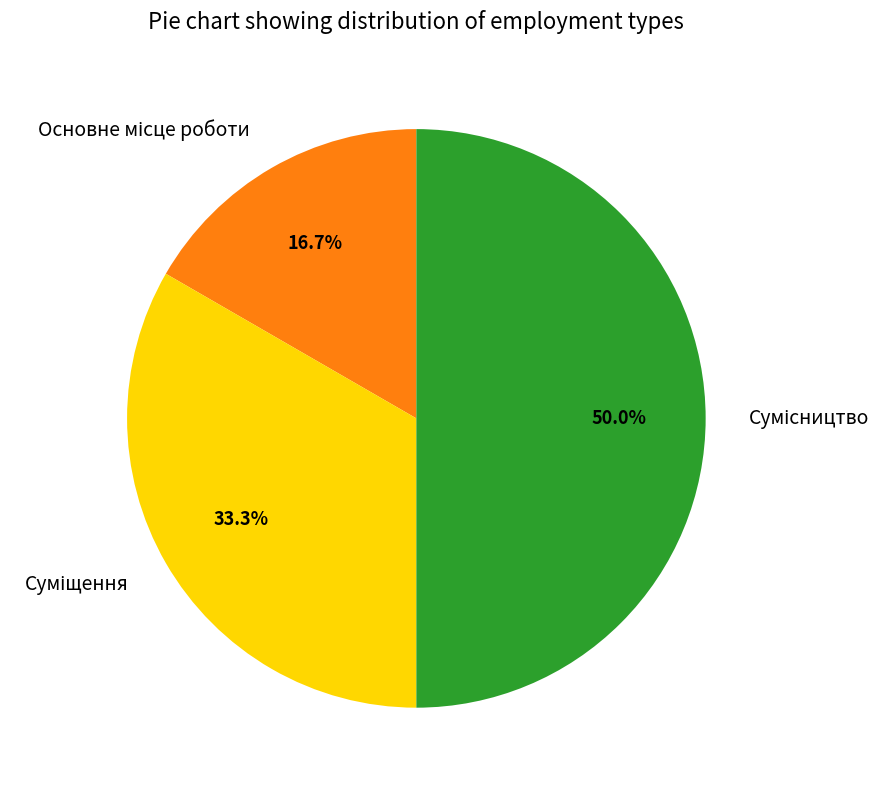

Do Суміщення and Основне місце роботи together represent more than half of the pie?

No